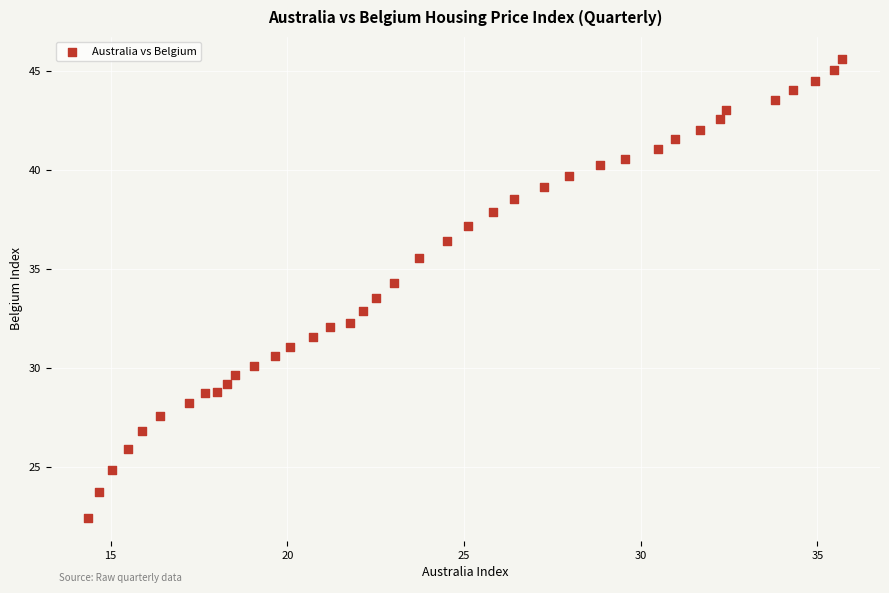

What is the range of Y values (max minus min)?

23.1